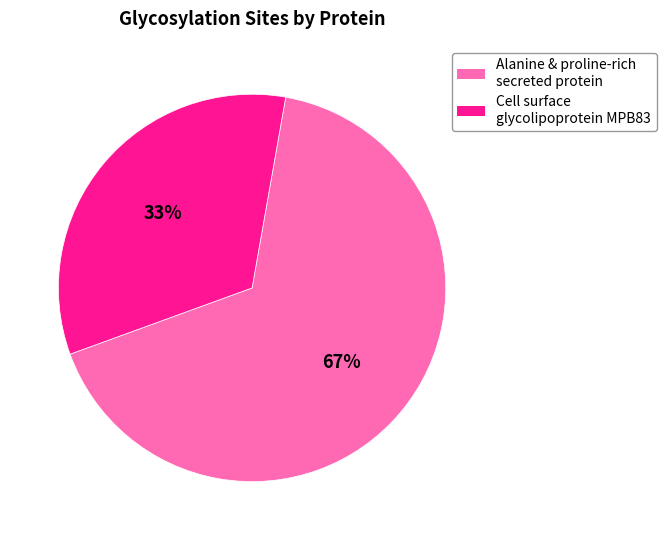

To the nearest percent, what is the average slice percentage?

50%